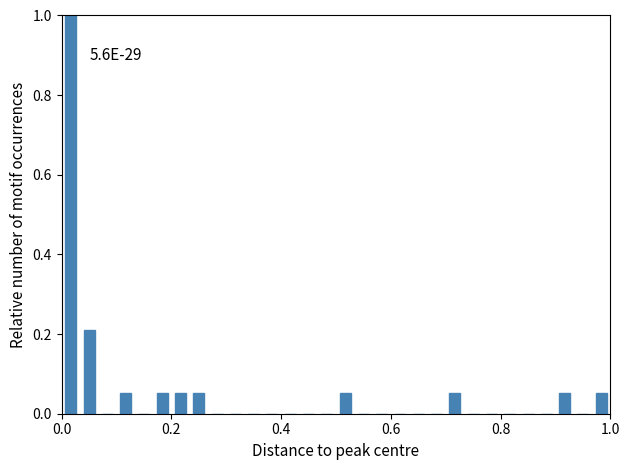

Around what value on the x-axis is the tallest bar? Give the approximate position of its centre, as read against the axis.

0.02